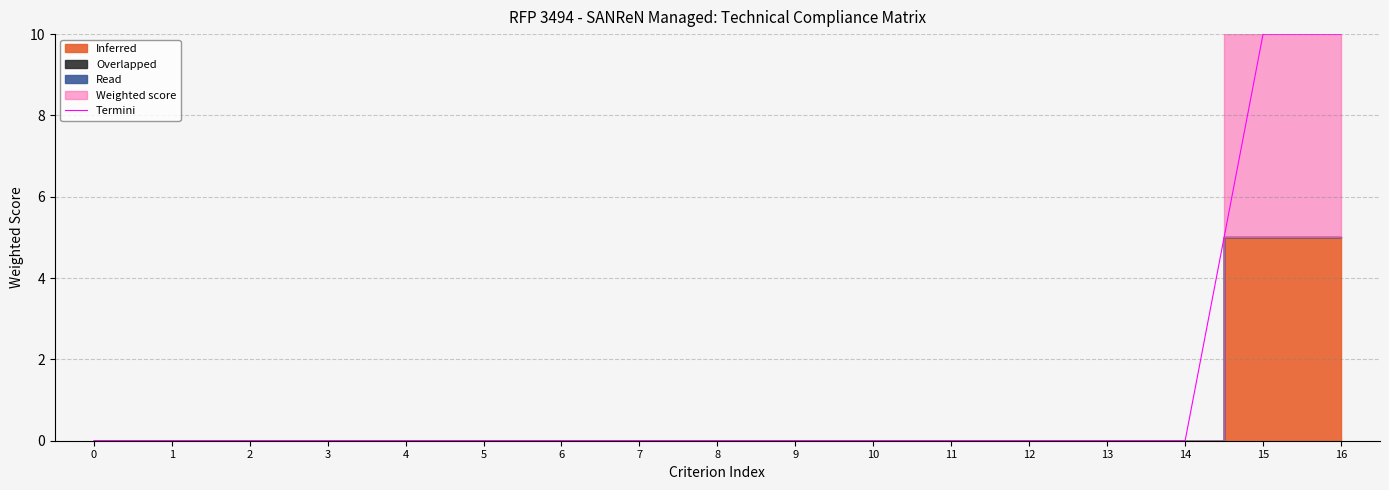

What is the average value?

1